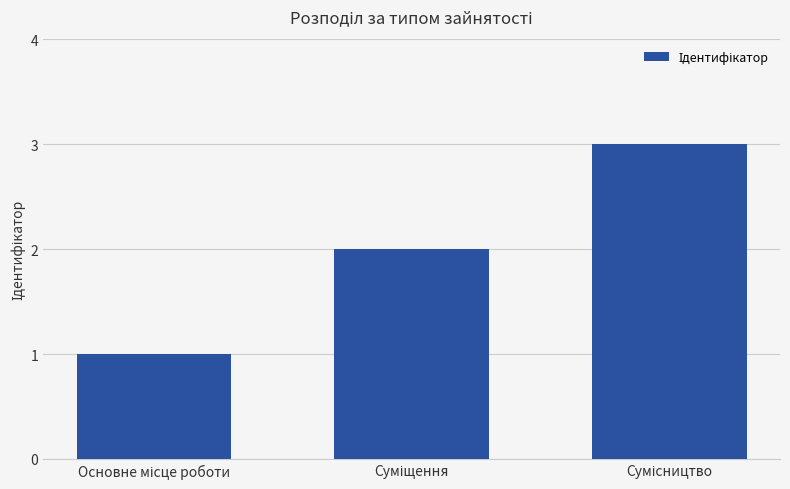

Does the chart contain any negative values?

No